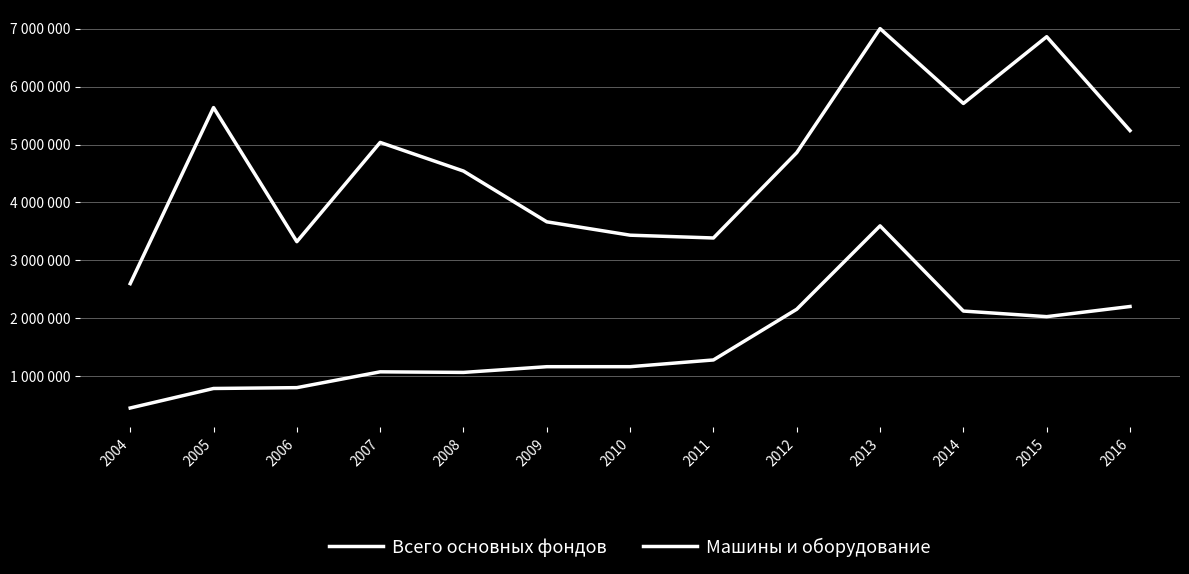

What is the approximate value of Всего основных фондов at 2011, to the nearest 50?

3387250